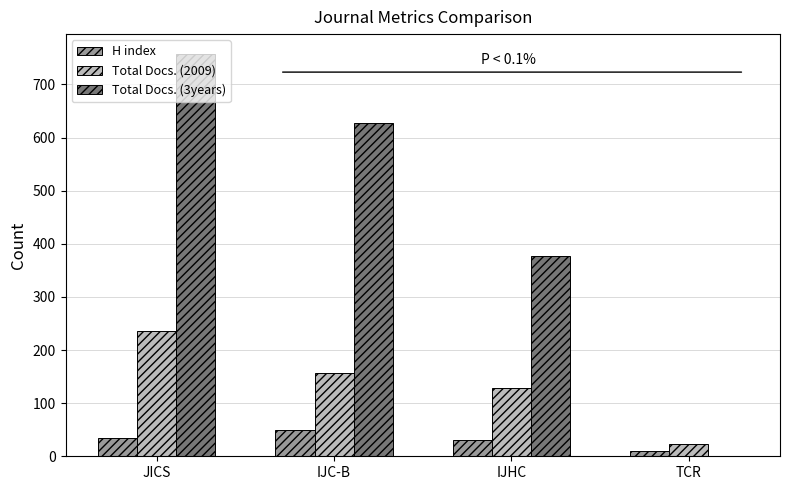

What value does the Total Docs. (2009) series have at IJHC?

129